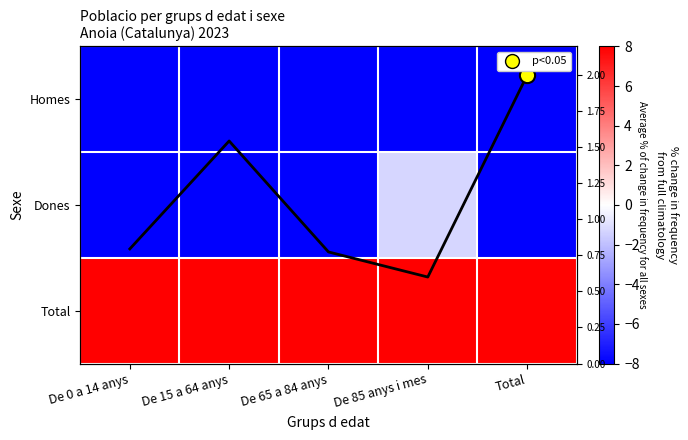

What is the difference between the highest and lowest values at De 0 a 14 anys?

77.6